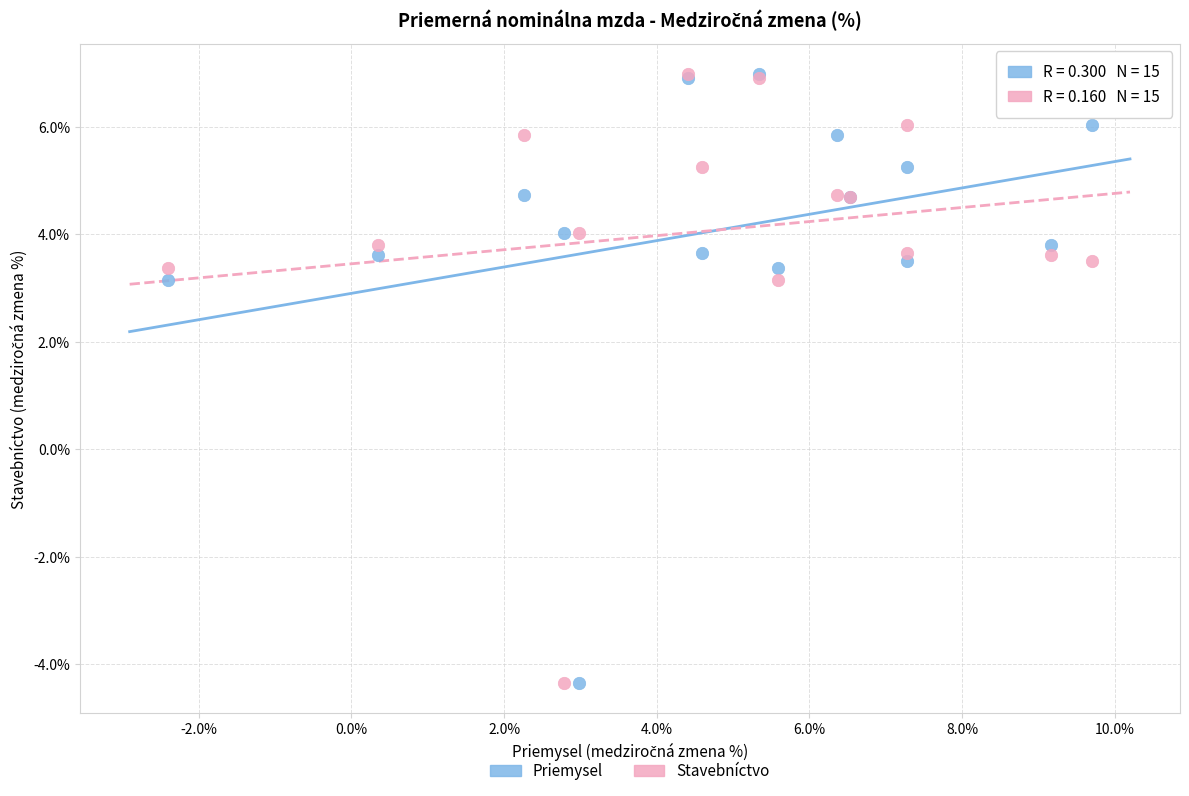

What are all the series names shown in the legend?

Priemysel, Stavebníctvo